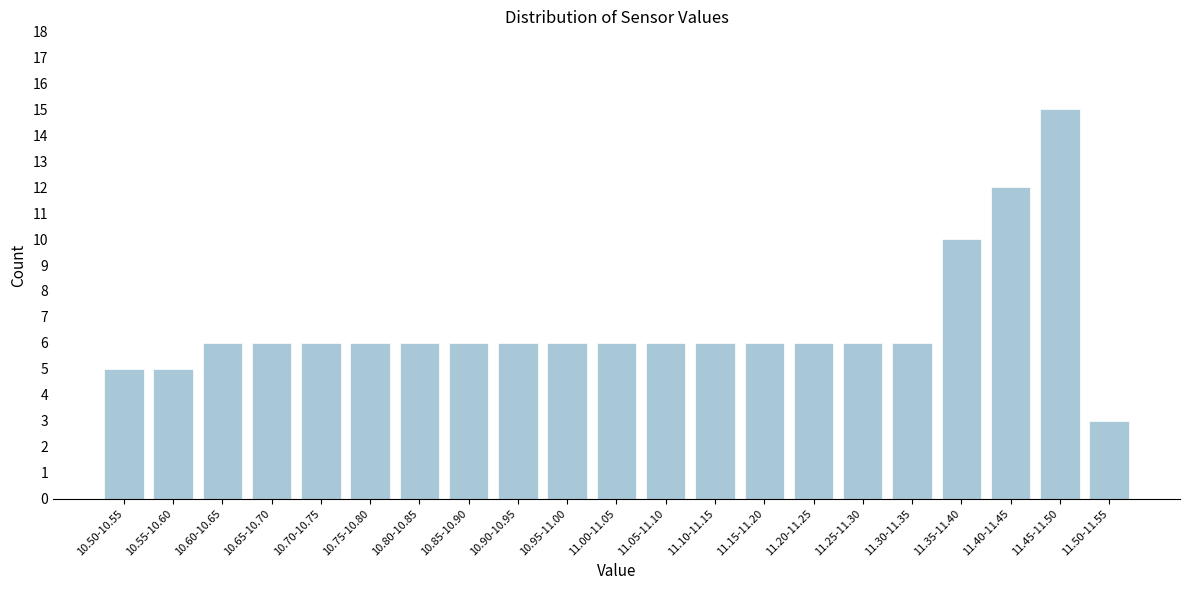

Reading left to right, transcribe all the data shown in this chart.

10.50-10.55=5	10.55-10.60=5	10.60-10.65=6	10.65-10.70=6	10.70-10.75=6	10.75-10.80=6	10.80-10.85=6	10.85-10.90=6	10.90-10.95=6	10.95-11.00=6	11.00-11.05=6	11.05-11.10=6	11.10-11.15=6	11.15-11.20=6	11.20-11.25=6	11.25-11.30=6	11.30-11.35=6	11.35-11.40=10	11.40-11.45=12	11.45-11.50=15	11.50-11.55=3